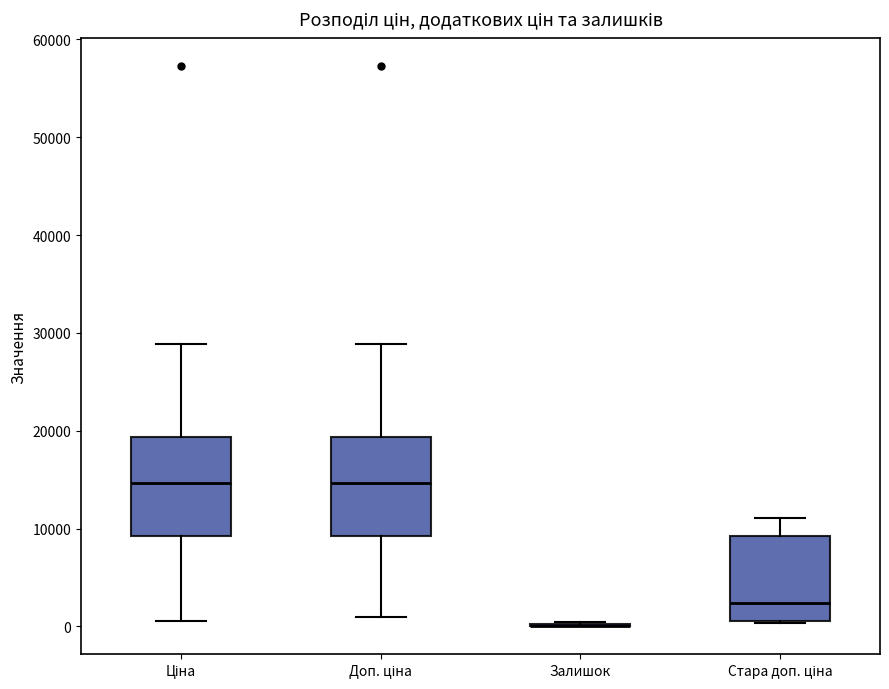

Reading left to right, transcribe this box plot: for each box, give where its median line is, the range the box spans, and where its two whiskers end, as read against the y-axis. The values are not printed on the chart, so give them approximately, as read against the axis.

Ціна: median 15000, box 9000 to 19000, whiskers 1000 to 29000
Доп. ціна: median 15000, box 9000 to 19000, whiskers 1000 to 29000
Залишок: box collapsed to a line at 0, whiskers 0 to 0
Стара доп. ціна: median 2000, box 1000 to 9000, whiskers 0 to 11000